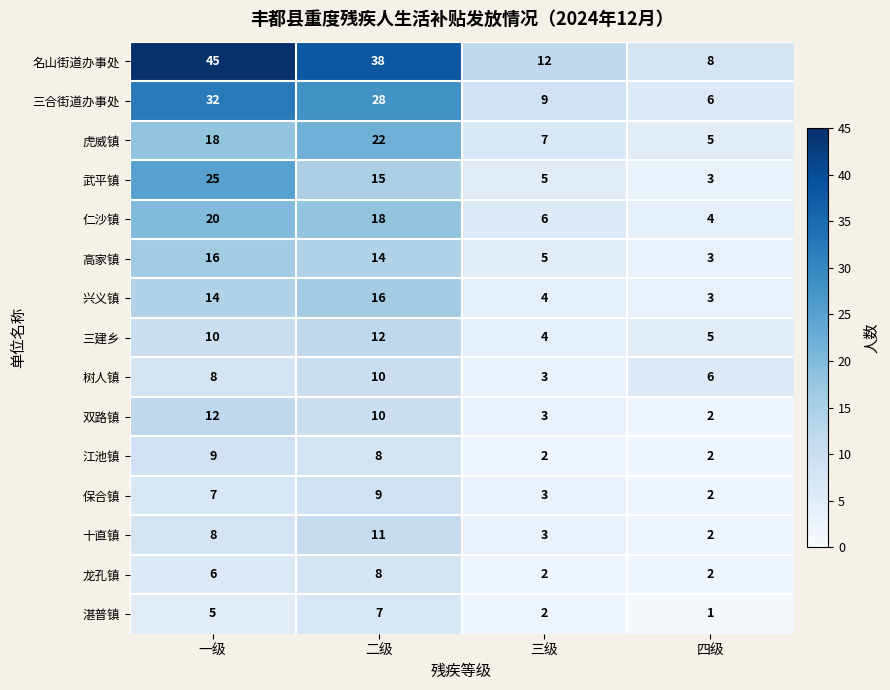

What is the spread (max minus min) of values at 一级?

40